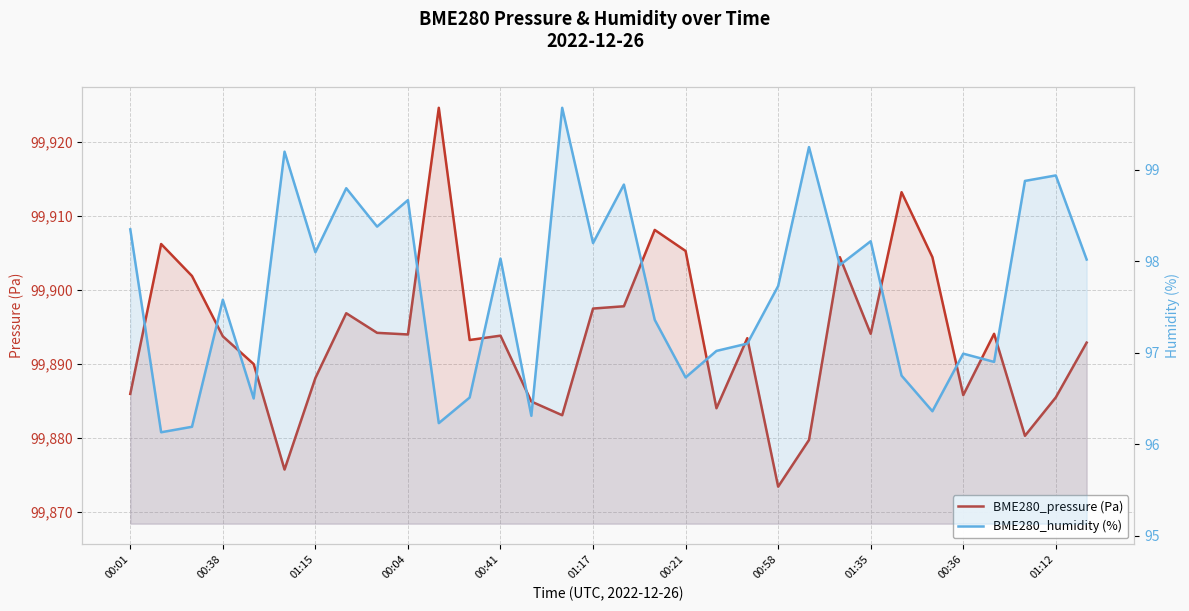

List the series in order of their overall mean, highest first.

BME280_pressure (Pa), BME280_humidity (%)